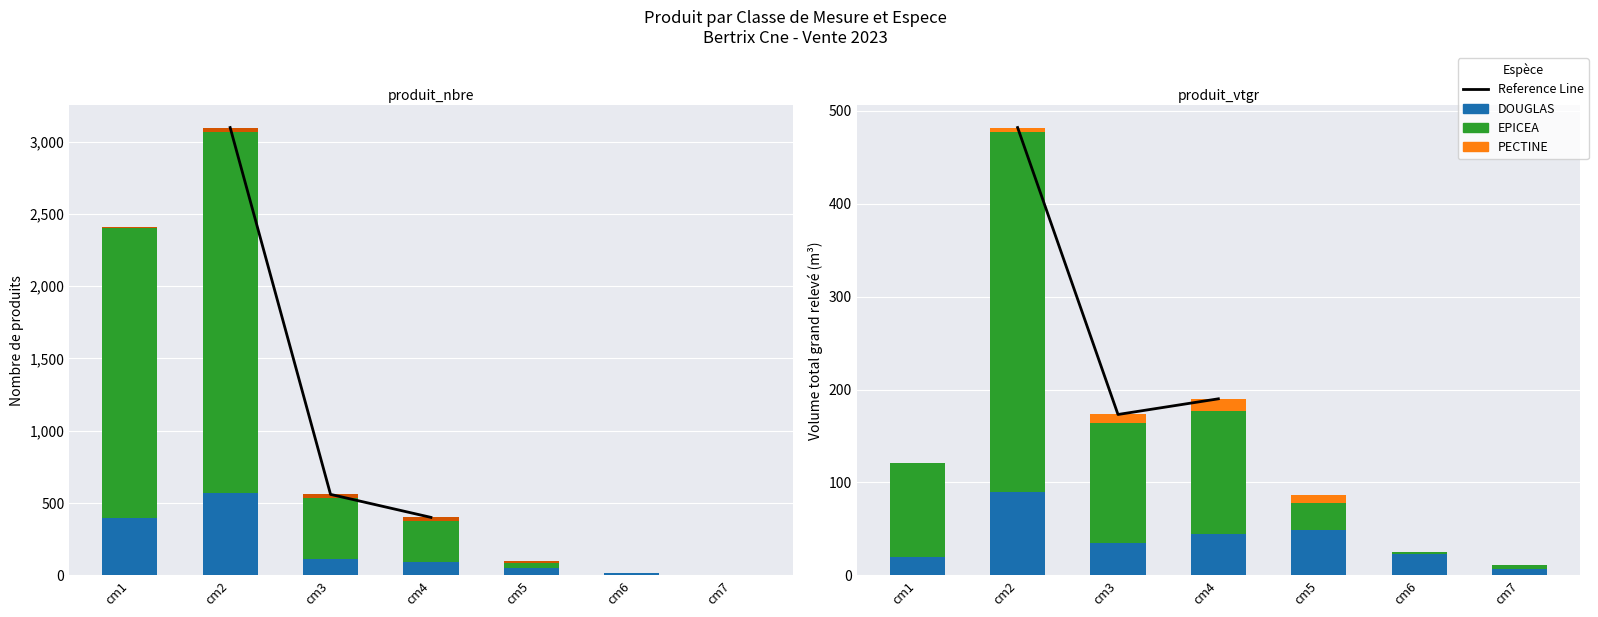

Is it true that EPICEA equals 4.0 at cm6?

False